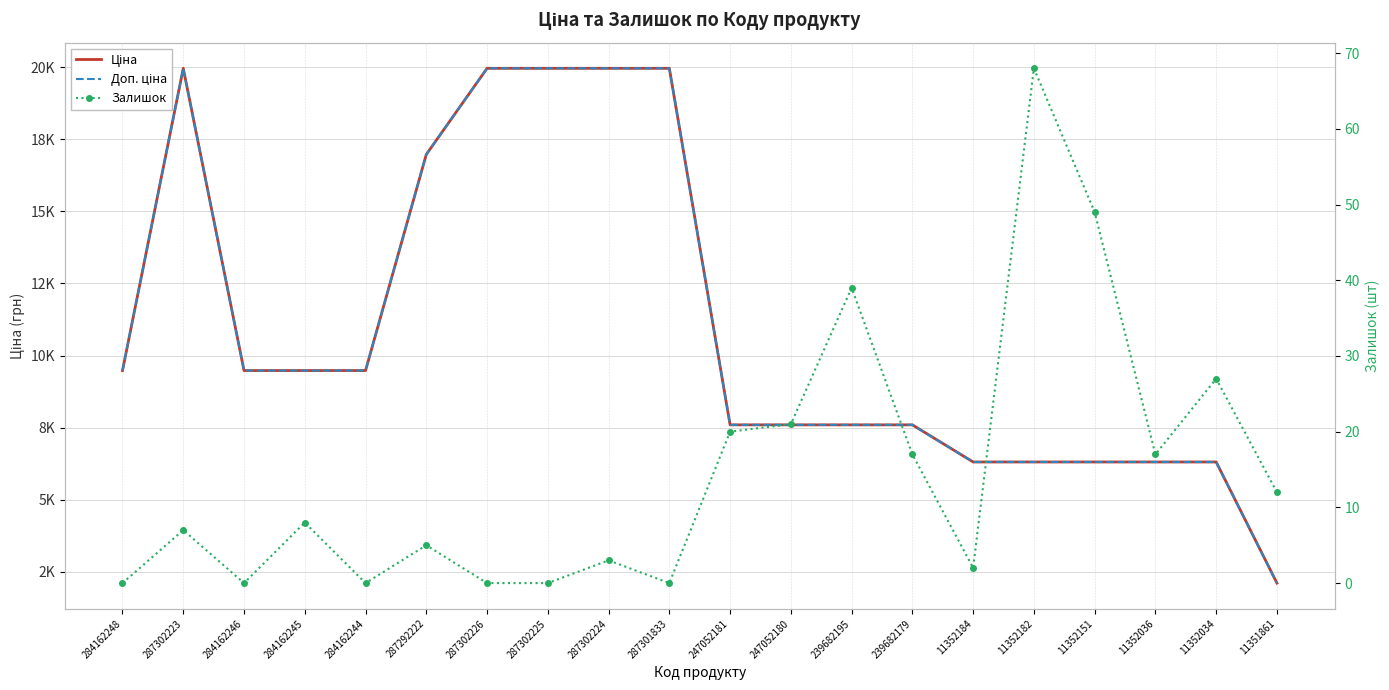

Rank the categories by Залишок value from lowest to highest.

284162248, 284162246, 284162244, 287302226, 287302225, 287301833, 11352184, 287302224, 287292222, 287302223, 284162245, 11351861, 239682179, 11352036, 247052181, 247052180, 11352034, 239682195, 11352151, 11352182